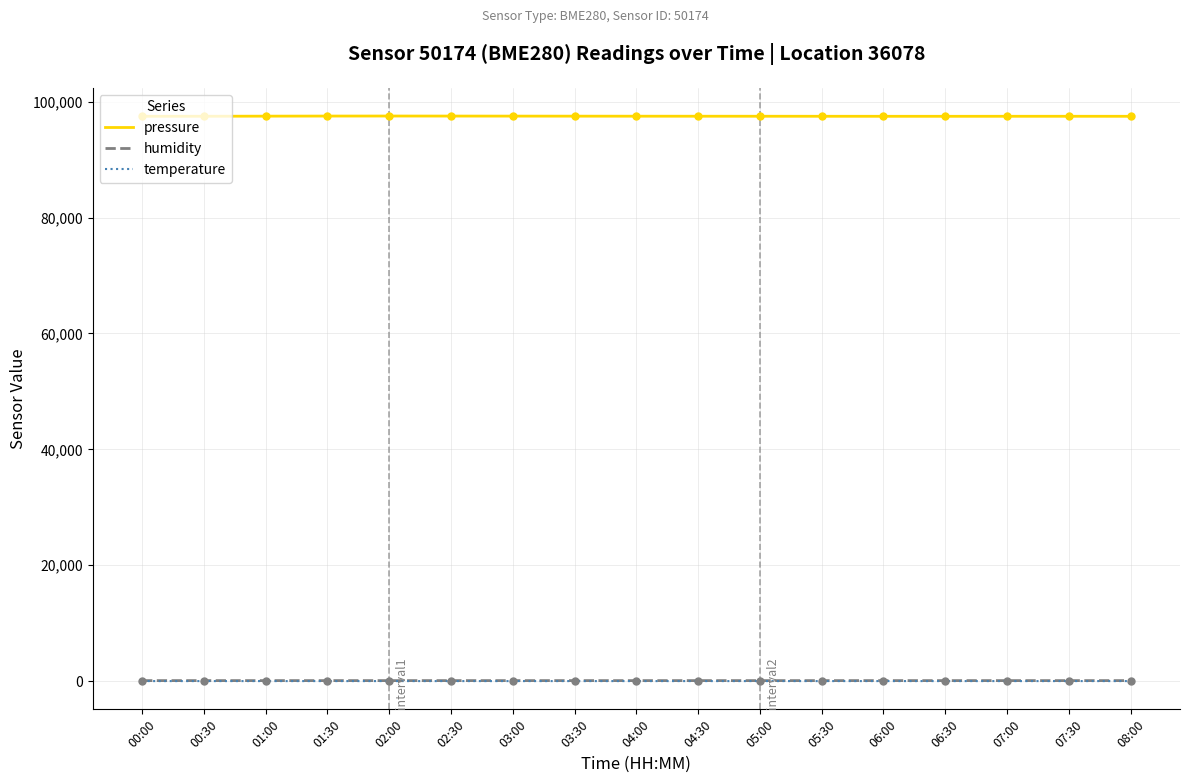

What is the spread (max minus min) of values at 06:30?

97475.1